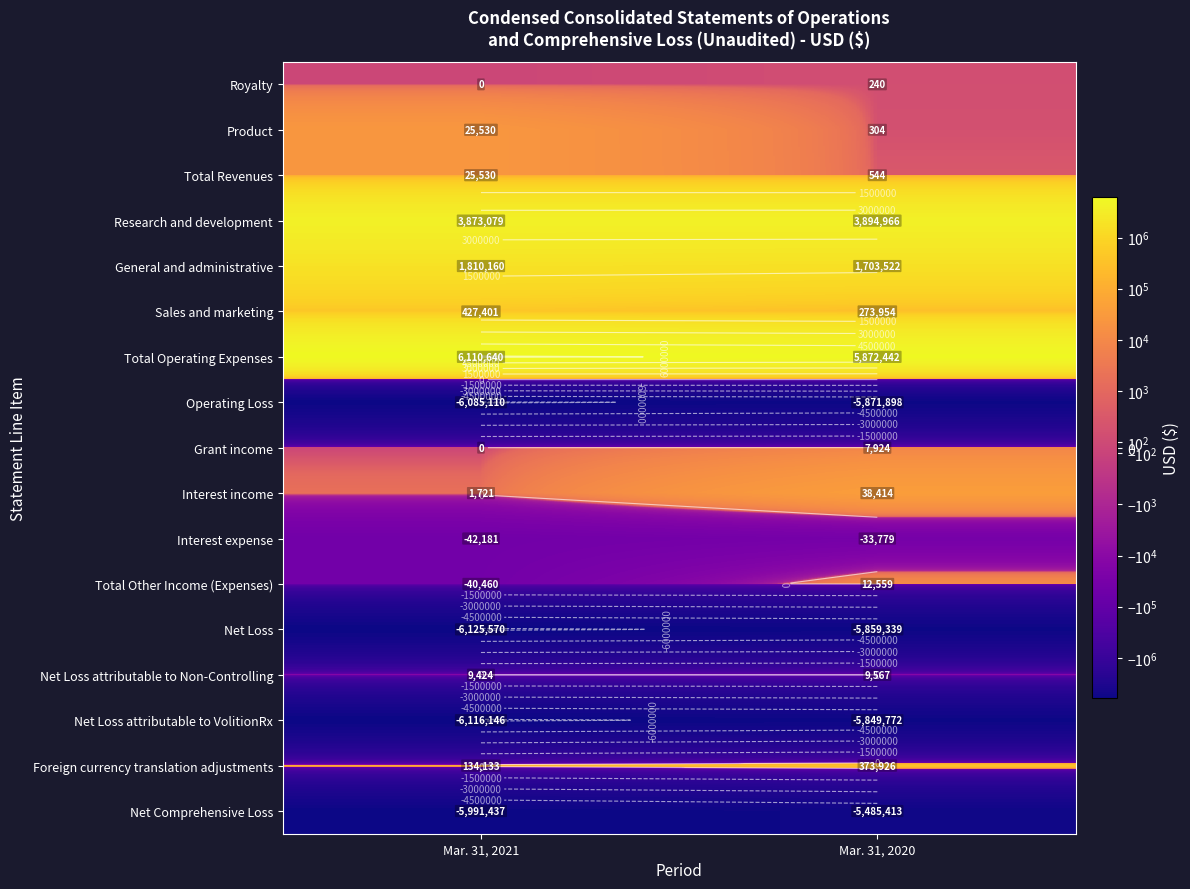

What is the maximum value for Product?

25530